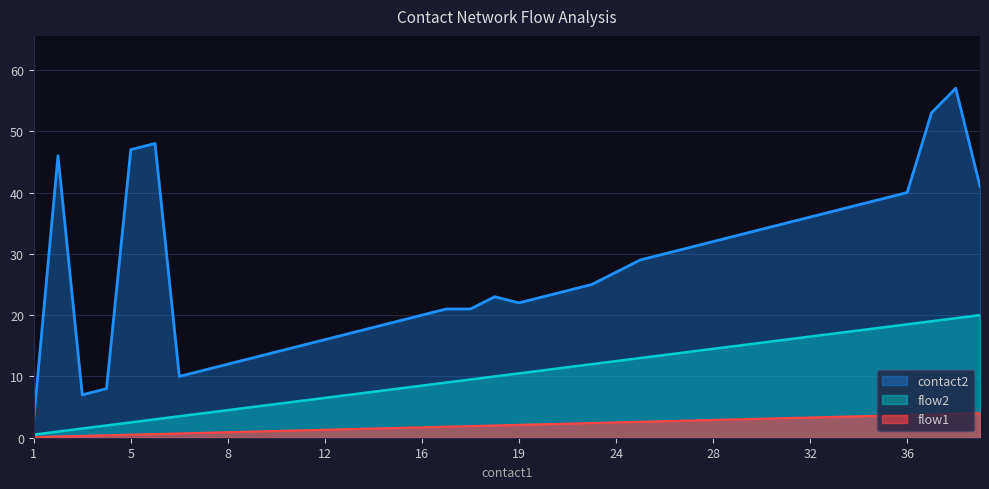

Is it true that flow1 equals 3.7 at 36?

True